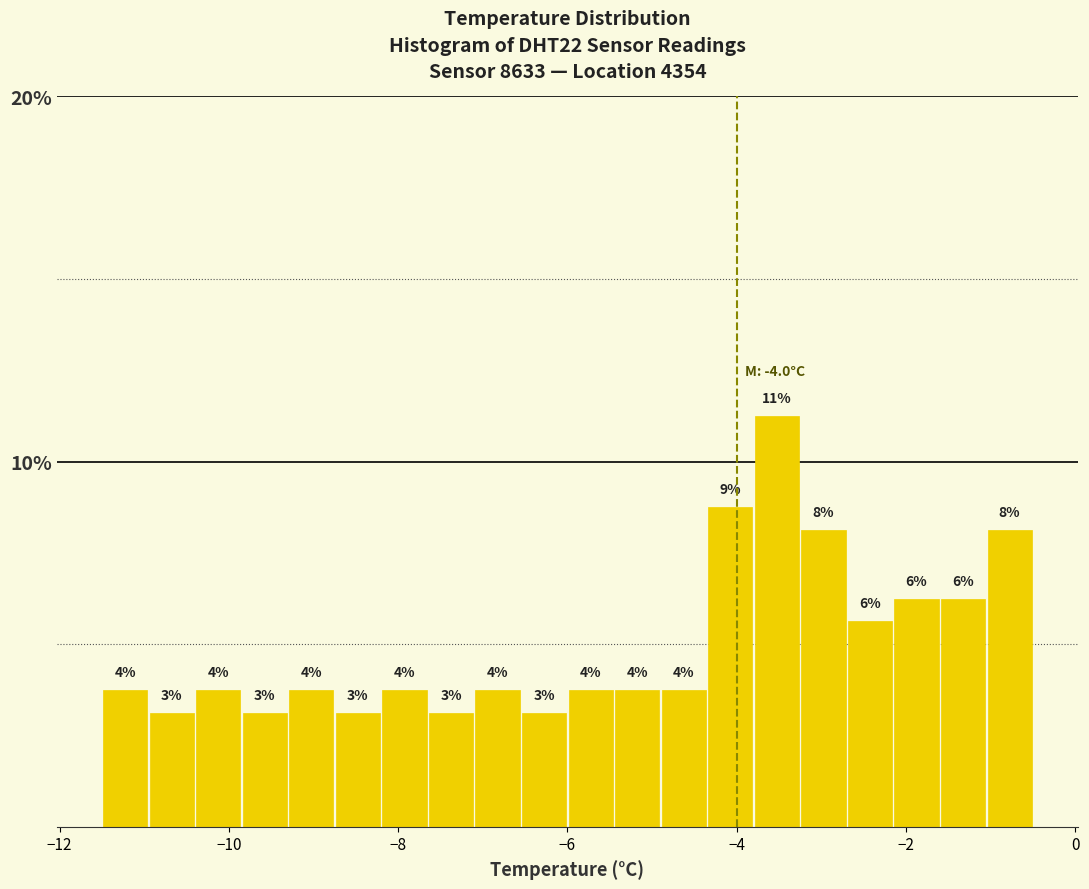

Read against the x-axis, roughly where is the centre of the tallest bar?

-3.6